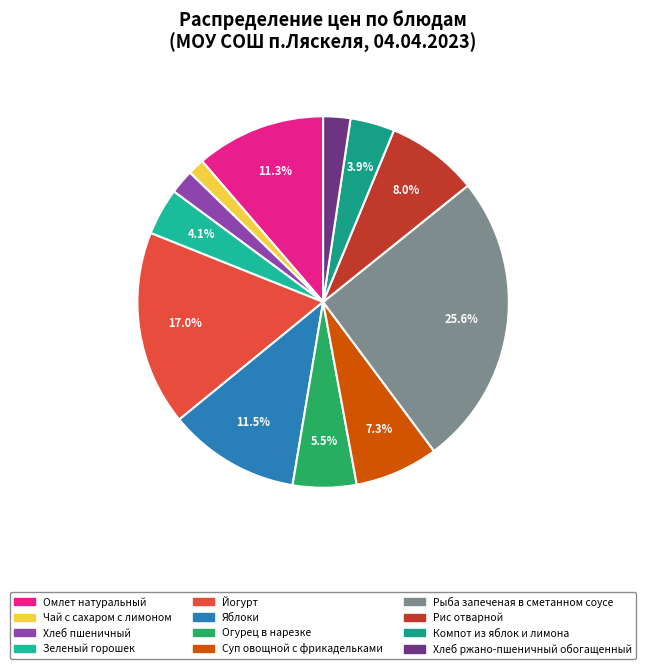

Does Огурец в нарезке account for over 50% of the chart?

No